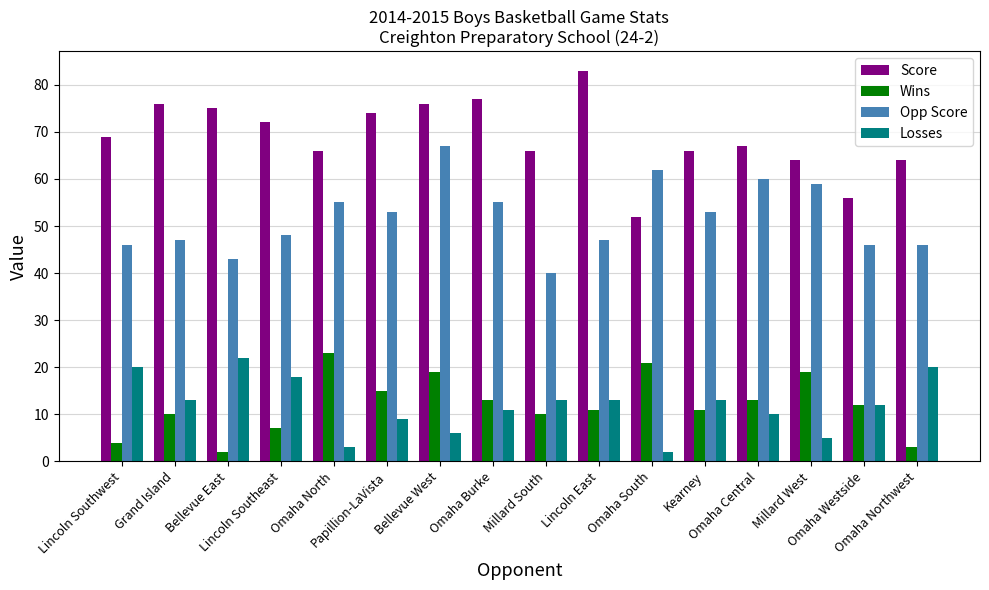

The Opp Score series shows 62 at Bellevue East. True or false?

False